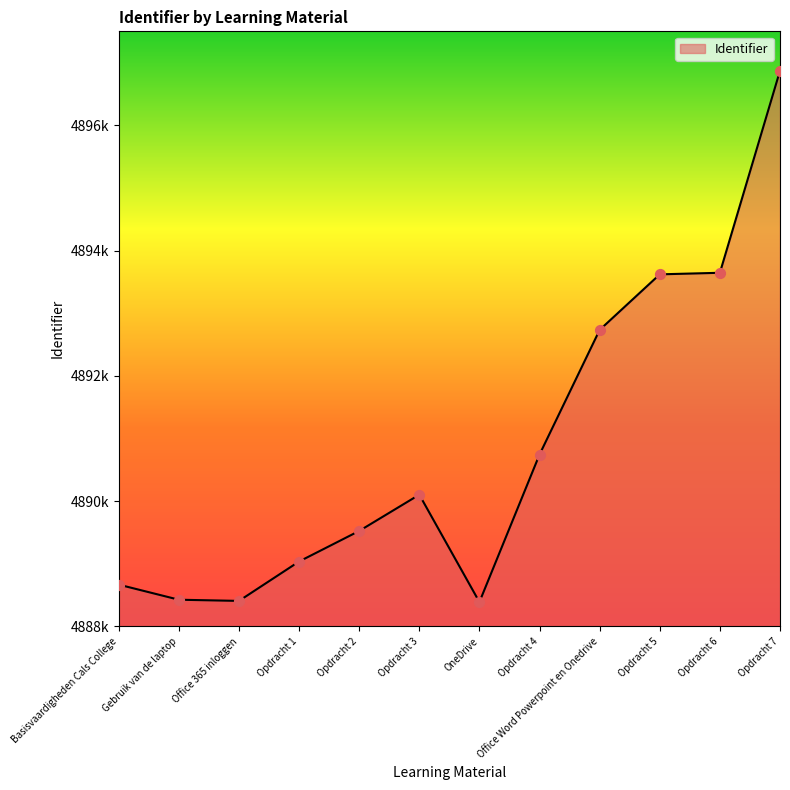

Does the chart have visible grid lines?

No